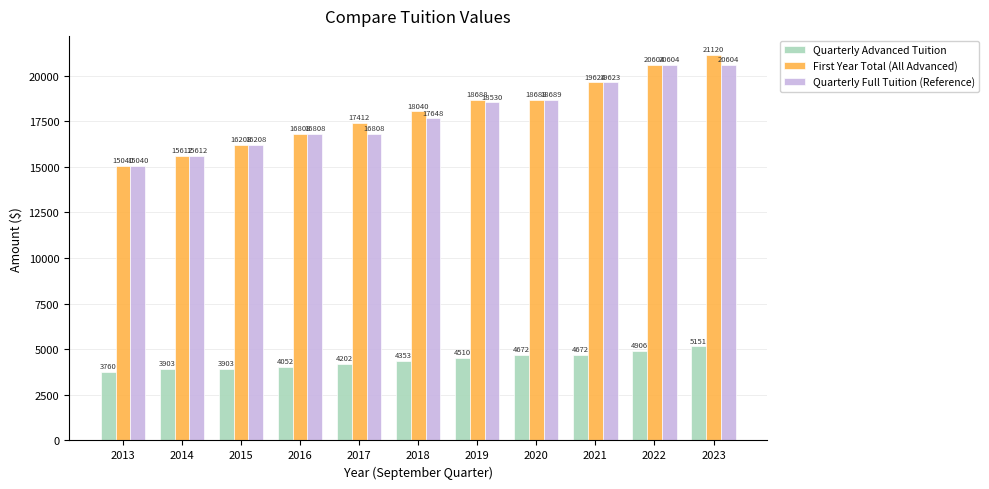

Which series has the widest spread of values?

First Year Total (All Advanced)